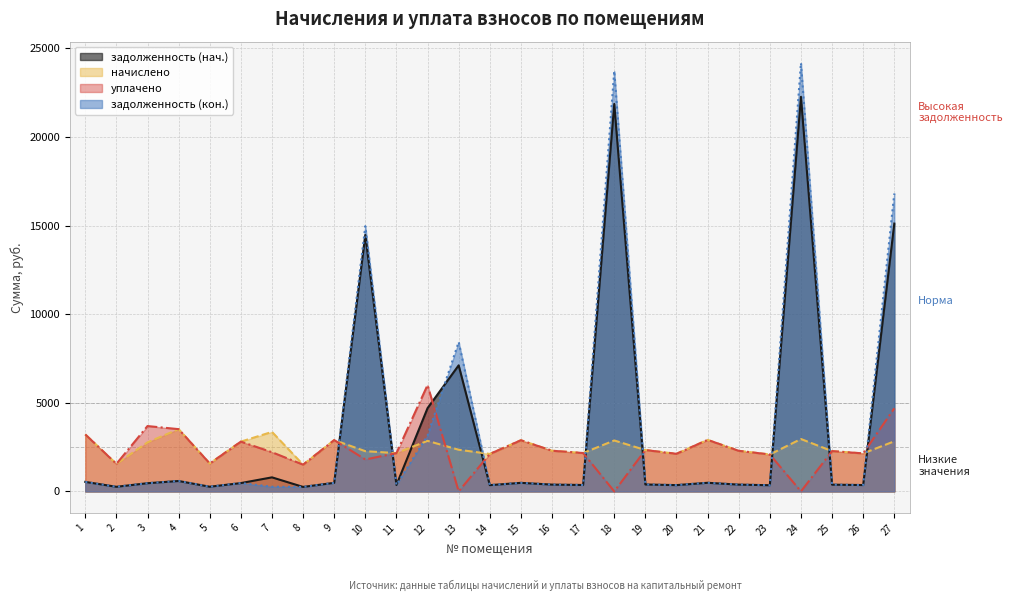

Reading left to right, list all the values displayed in this chart.

задолженность (нач.): 1=535.7	2=258.5	3=460.8	4=585.4	5=262.1	6=468.0	7=791.3	8=251.3	9=482.4	10=14468.1	11=360.0	12=4697.2	13=7113.2	14=352.1	15=481.0	16=382.3	17=360.7	18=21865.6	19=388.8	20=353.5	21=484.6	22=381.6	23=347.0	24=22265.9	25=378.7	26=357.1	27=15112.4
начислено: 1=3214.1	2=1550.9	3=2764.8	4=3512.2	5=1572.5	6=2808.0	7=3356.6	8=1507.7	9=2894.4	10=2268.0	11=2160.0	12=2851.2	13=2350.1	14=2112.5	15=2885.8	16=2293.9	17=2164.3	18=2872.8	19=2332.8	20=2121.1	21=2907.4	22=2289.6	23=2082.2	24=2954.9	25=2272.3	26=2142.7	27=2825.3
уплачено: 1=3214.1	2=1550.9	3=3686.4	4=3512.2	5=1572.5	6=2808.0	7=2210.4	8=1507.7	9=2894.4	10=1800.0	11=2160.0	12=6000.0	13=0.0	14=2112.5	15=2885.8	16=2293.9	17=2164.3	18=0.0	19=2332.8	20=2121.1	21=2907.4	22=2289.6	23=2082.2	24=0.0	25=2272.3	26=2142.7	27=4686.9
задолженность (кон.): 1=535.7	2=258.5	3=460.8	4=585.4	5=262.1	6=468.0	7=261.1	8=251.3	9=482.4	10=14966.5	11=360.0	12=3151.8	13=8430.2	14=352.1	15=481.0	16=382.3	17=360.7	18=23722.4	19=388.8	20=353.5	21=484.6	22=381.6	23=347.0	24=24175.7	25=378.7	26=357.1	27=16810.5